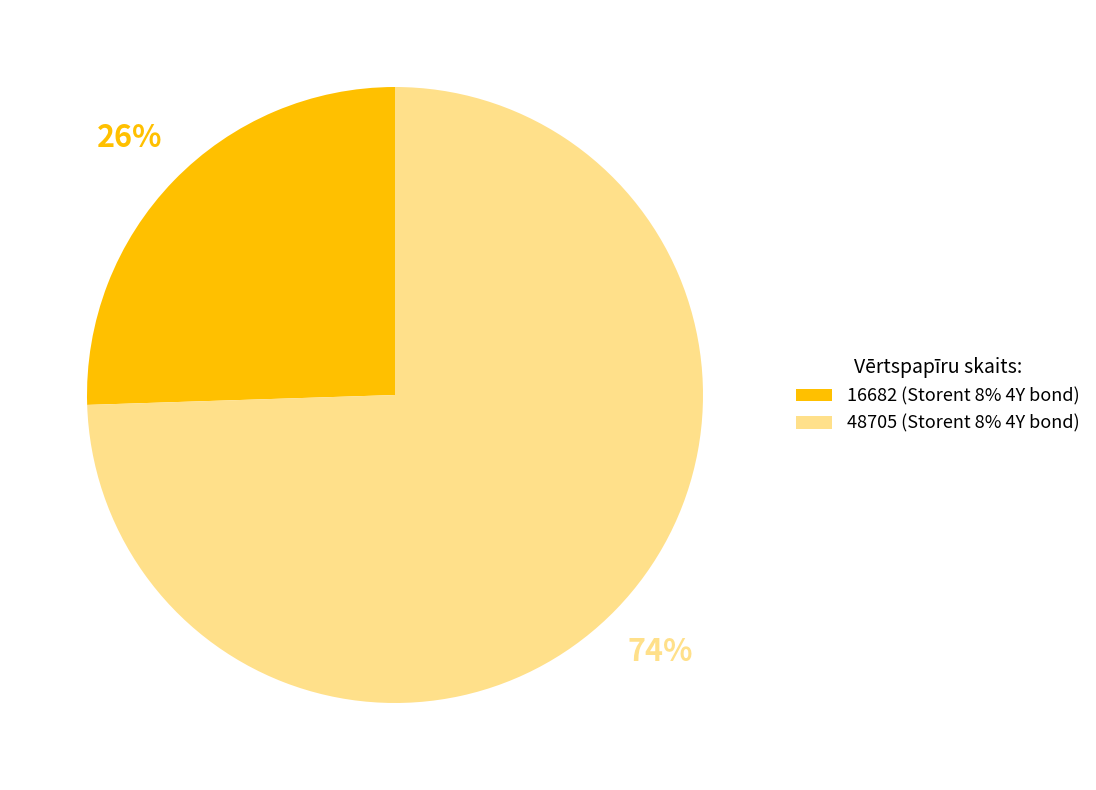

Is there a majority slice in this chart?

Yes